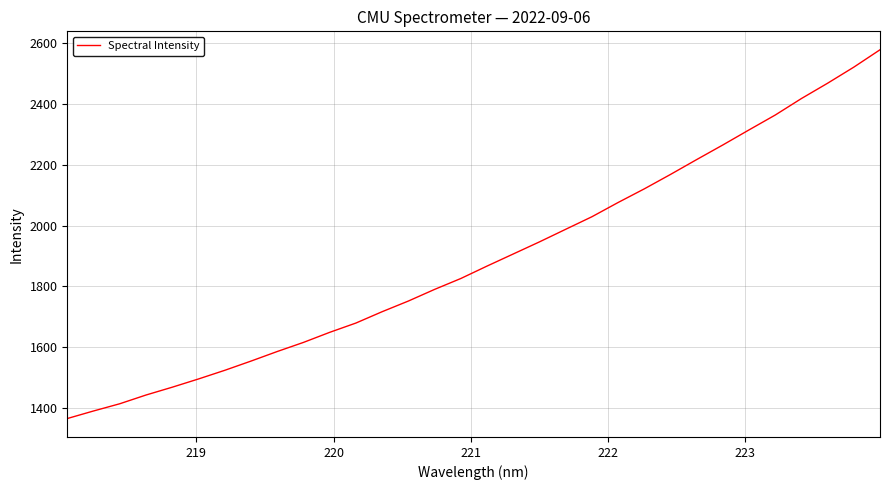

How many lines are shown in the chart?

1